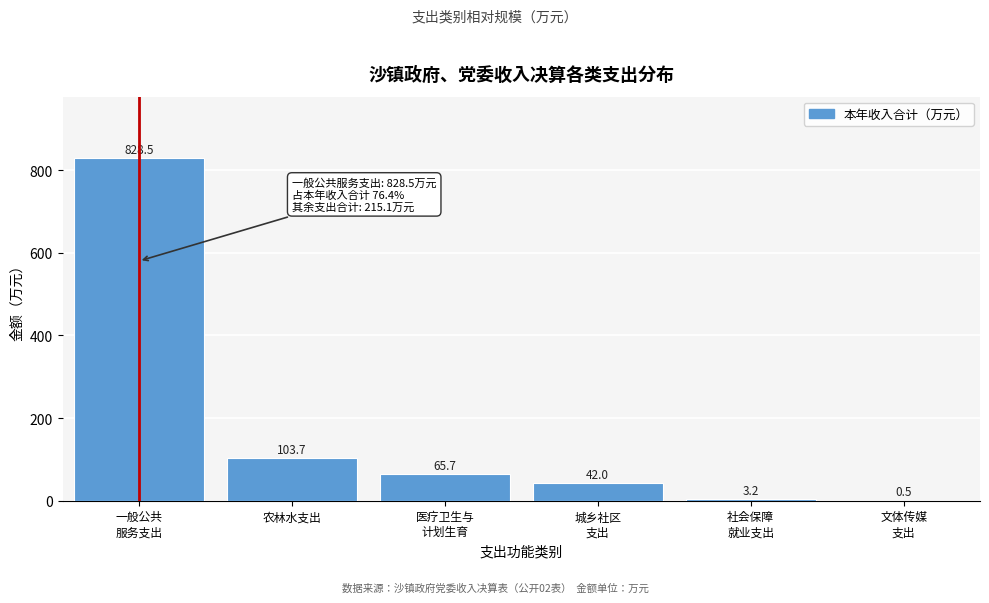

What is the maximum value shown in the chart?

828.5